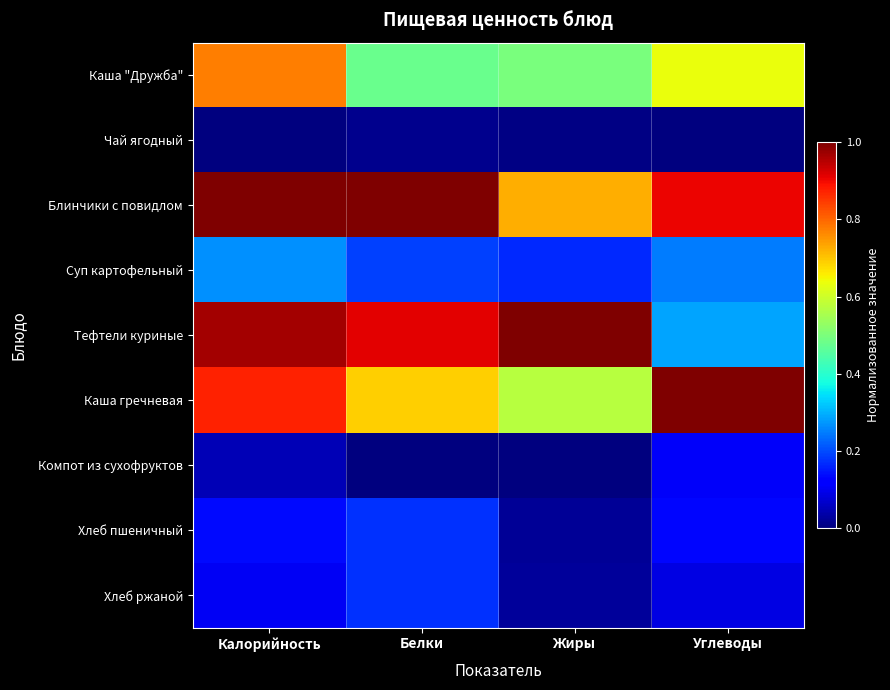

How many data points does each series have?

4